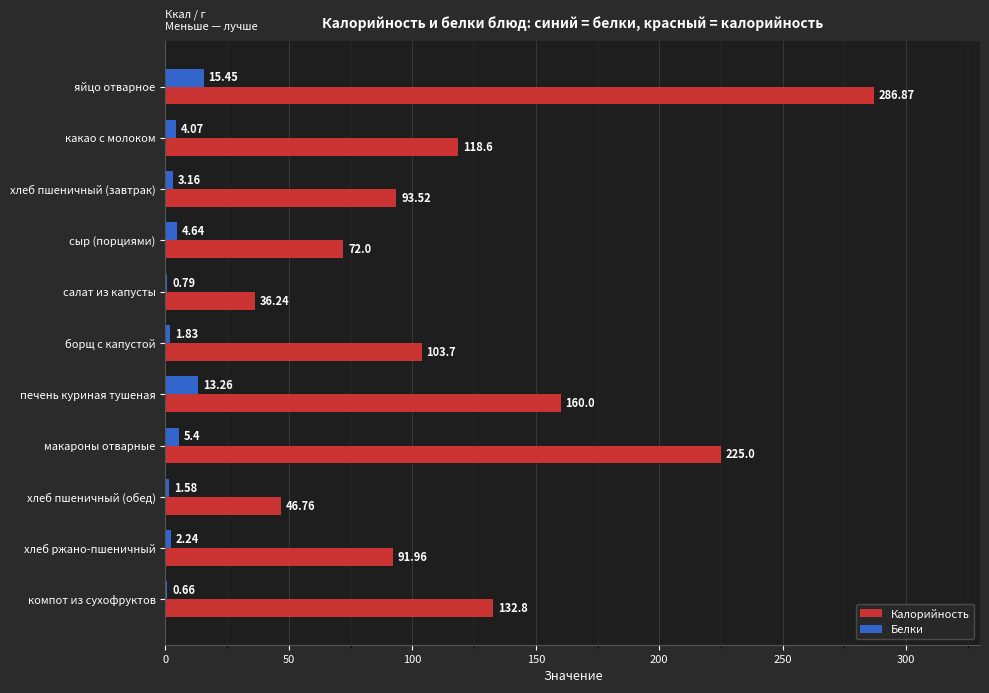

At which label is Белки closest to 8?

макароны отварные